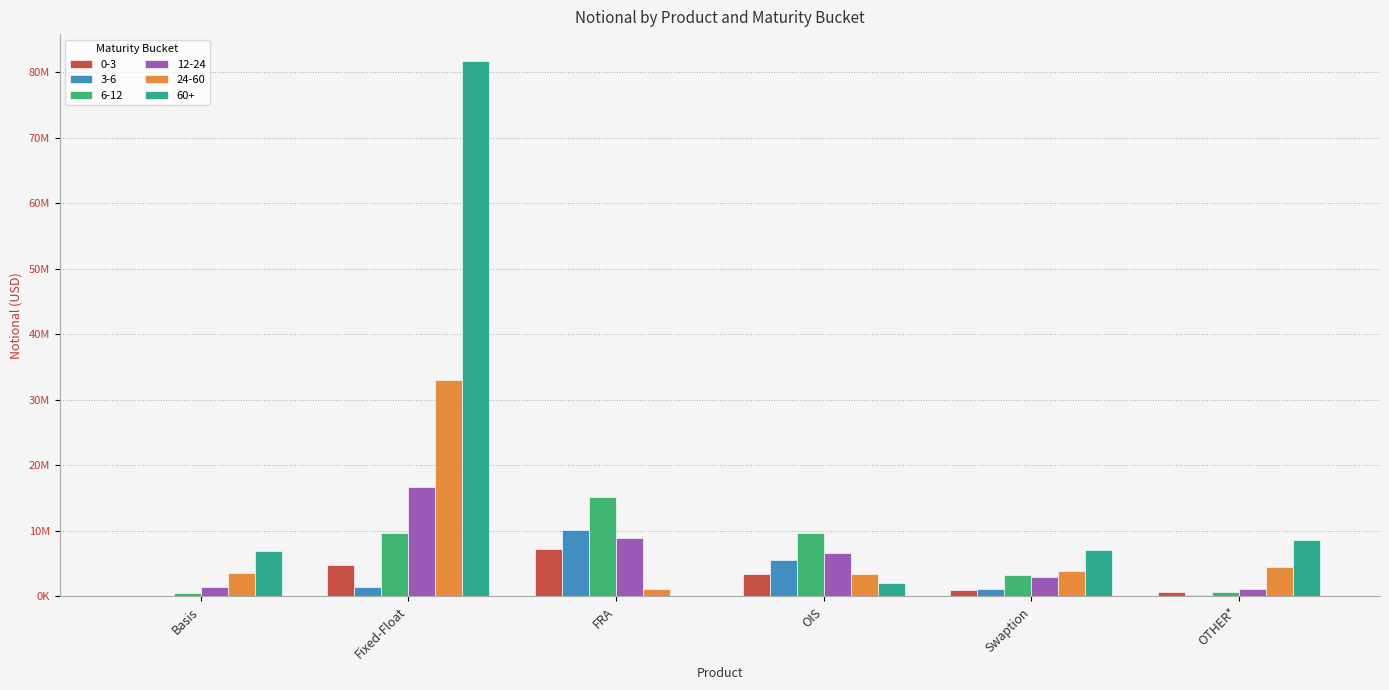

What are all the series names shown in the legend?

0-3, 3-6, 6-12, 12-24, 24-60, 60+